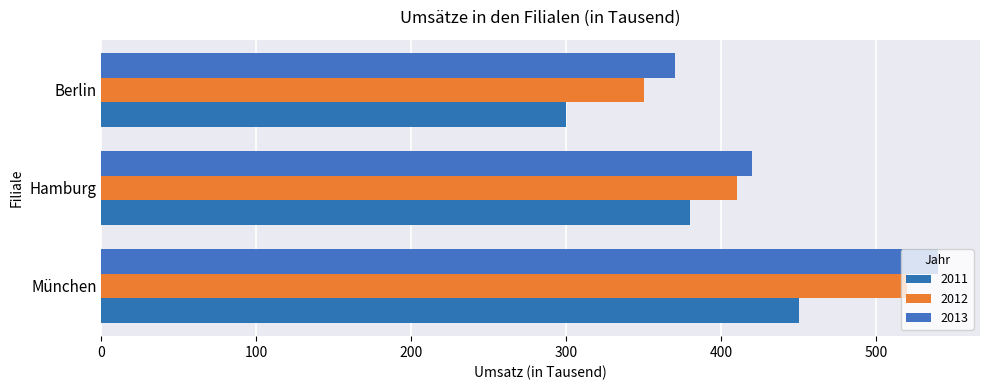

How many series are shown in this chart?

3